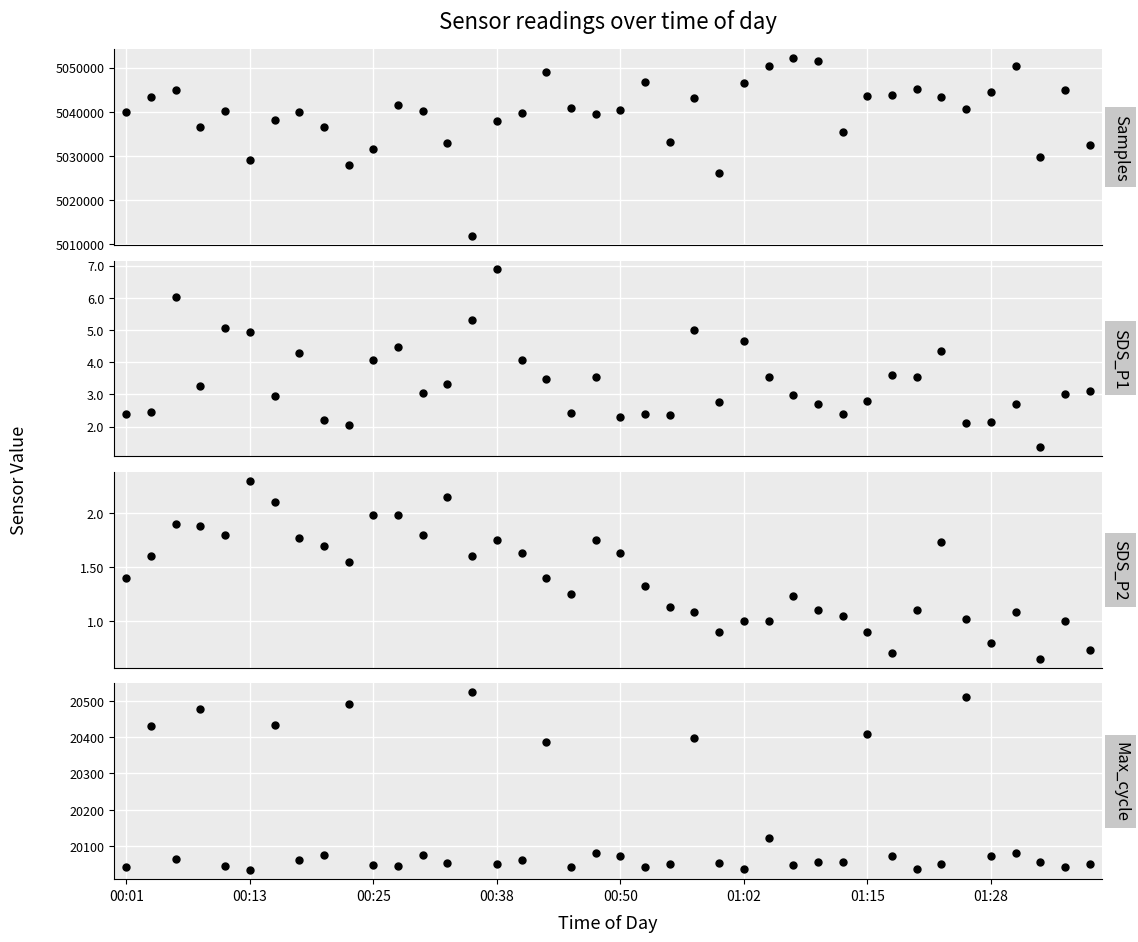

What are all the series names shown in the legend?

Samples, SDS_P1, SDS_P2, Max_cycle